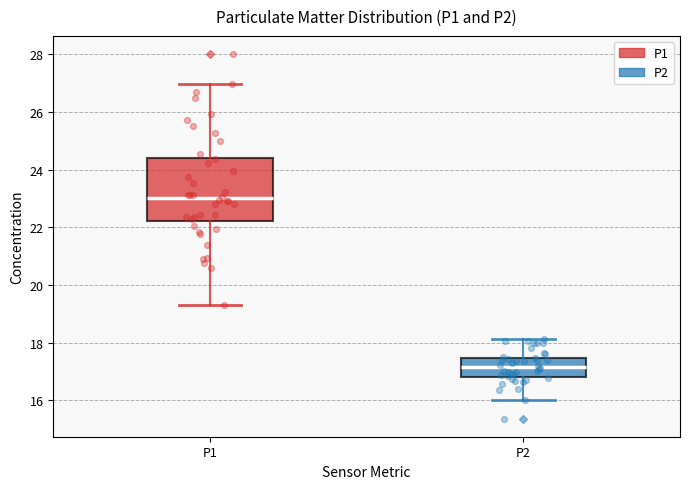

Reading left to right, read every box against the y-axis: the position of its median line, the range the box covers, and the ends of its whiskers. The values are not printed on the chart, so give them approximately, as read against the axis.

P1: median 23.0, box 22.2 to 24.4, whiskers 19.4 to 27.0
P2: median 17.2, box 16.8 to 17.4, whiskers 16.0 to 18.2